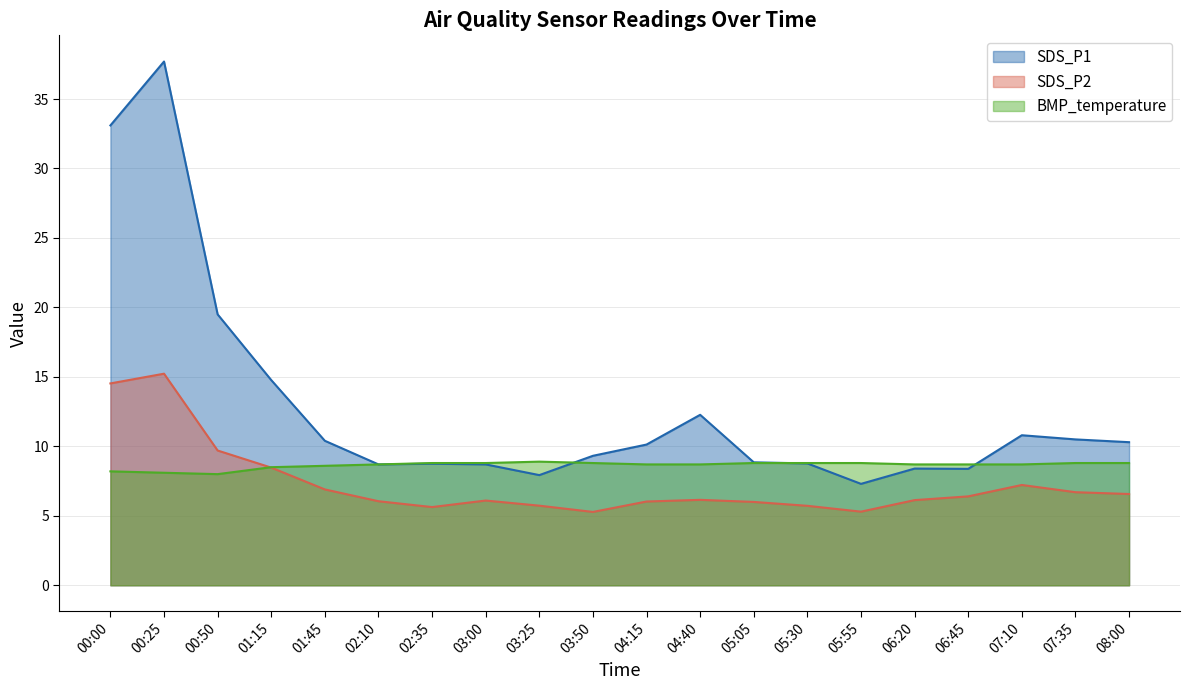

What is the value of the SDS_P1 point at the 2nd from the left?

37.7